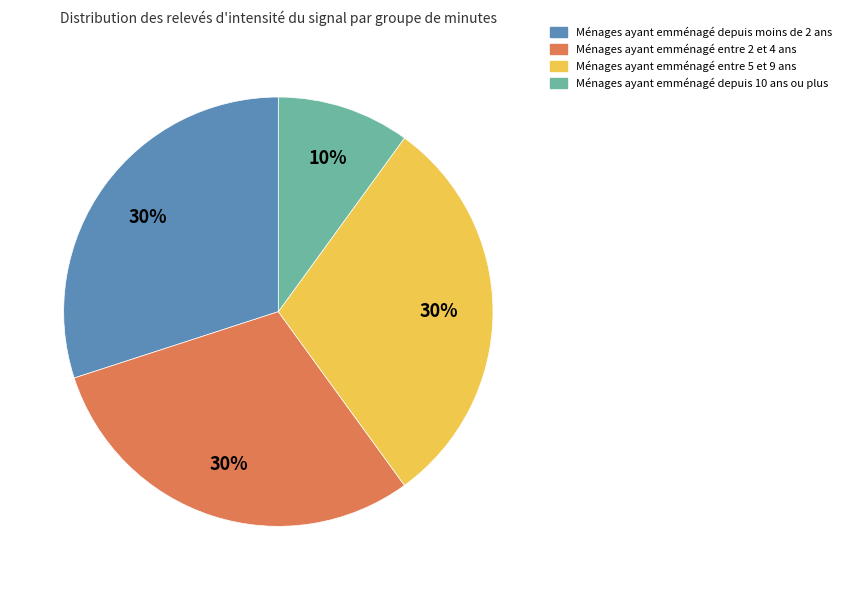

To the nearest percent, what is the average slice percentage?

25%